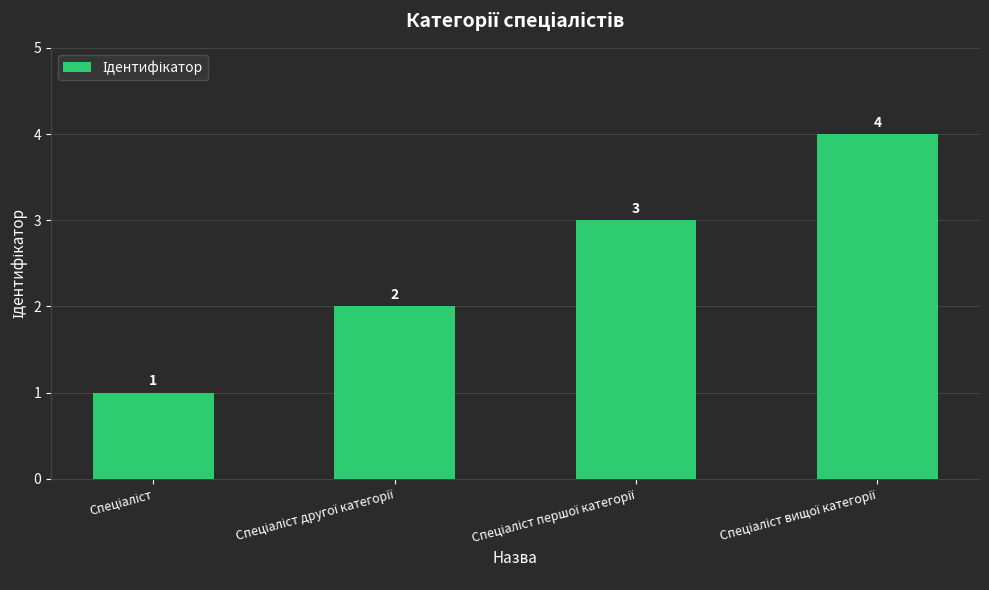

What is the maximum value shown in the chart?

4